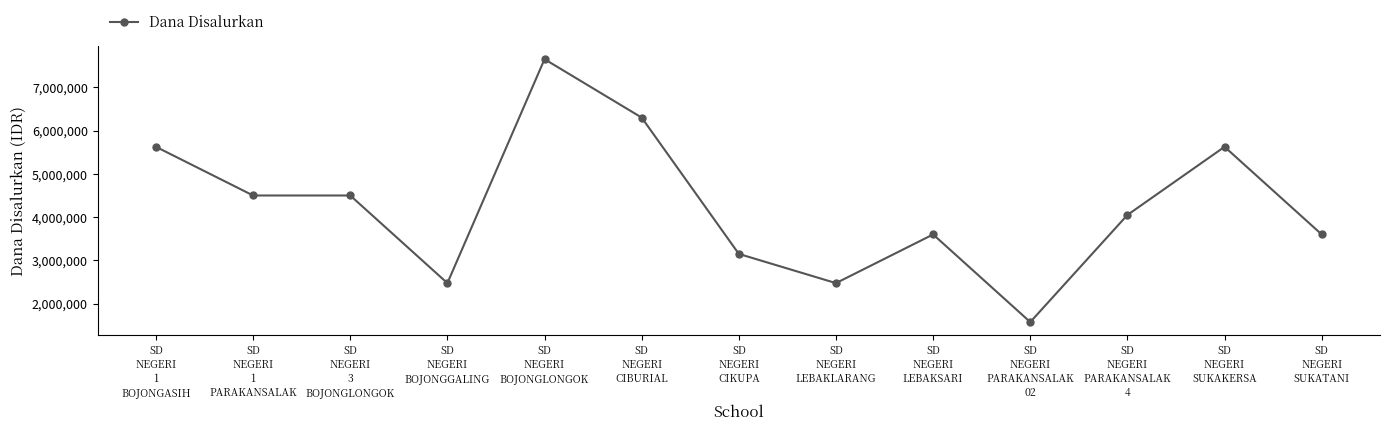

What is the value of the 5th point from the left?

7650000